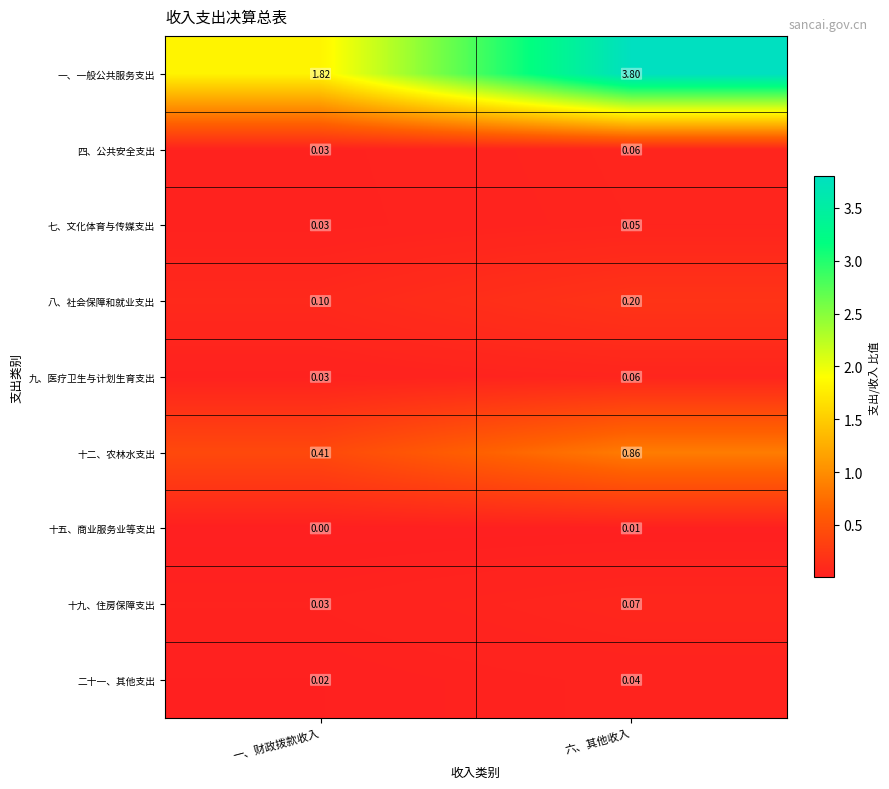

Which series has the largest total across all categories?

一、一般公共服务支出